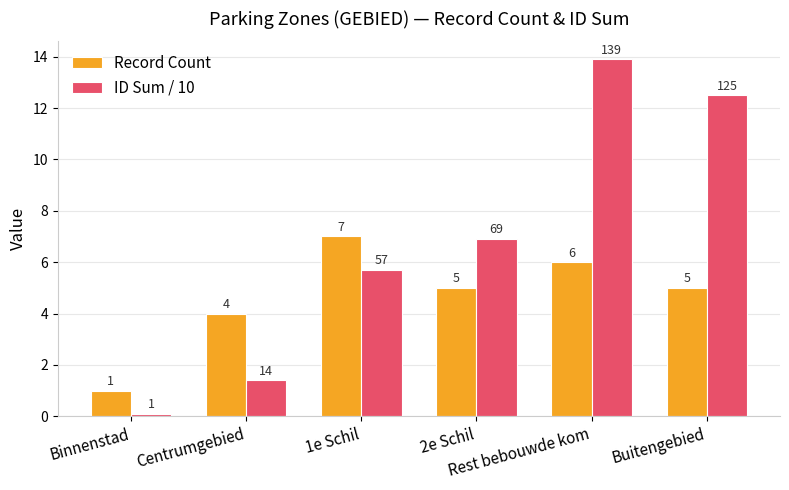

What are all the series names shown in the legend?

Record Count, ID Sum / 10